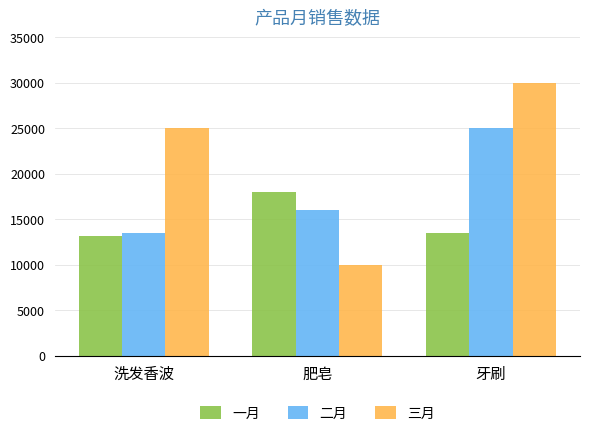

At which category does the chart reach its peak across all series?

牙刷